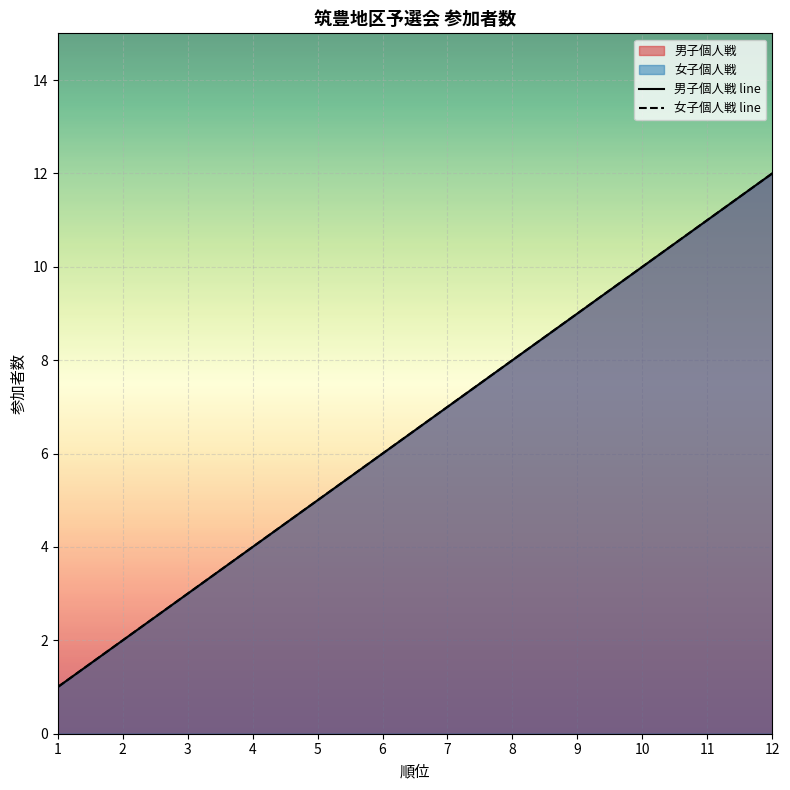

At which label does 男子個人戦 line reach its peak?

12